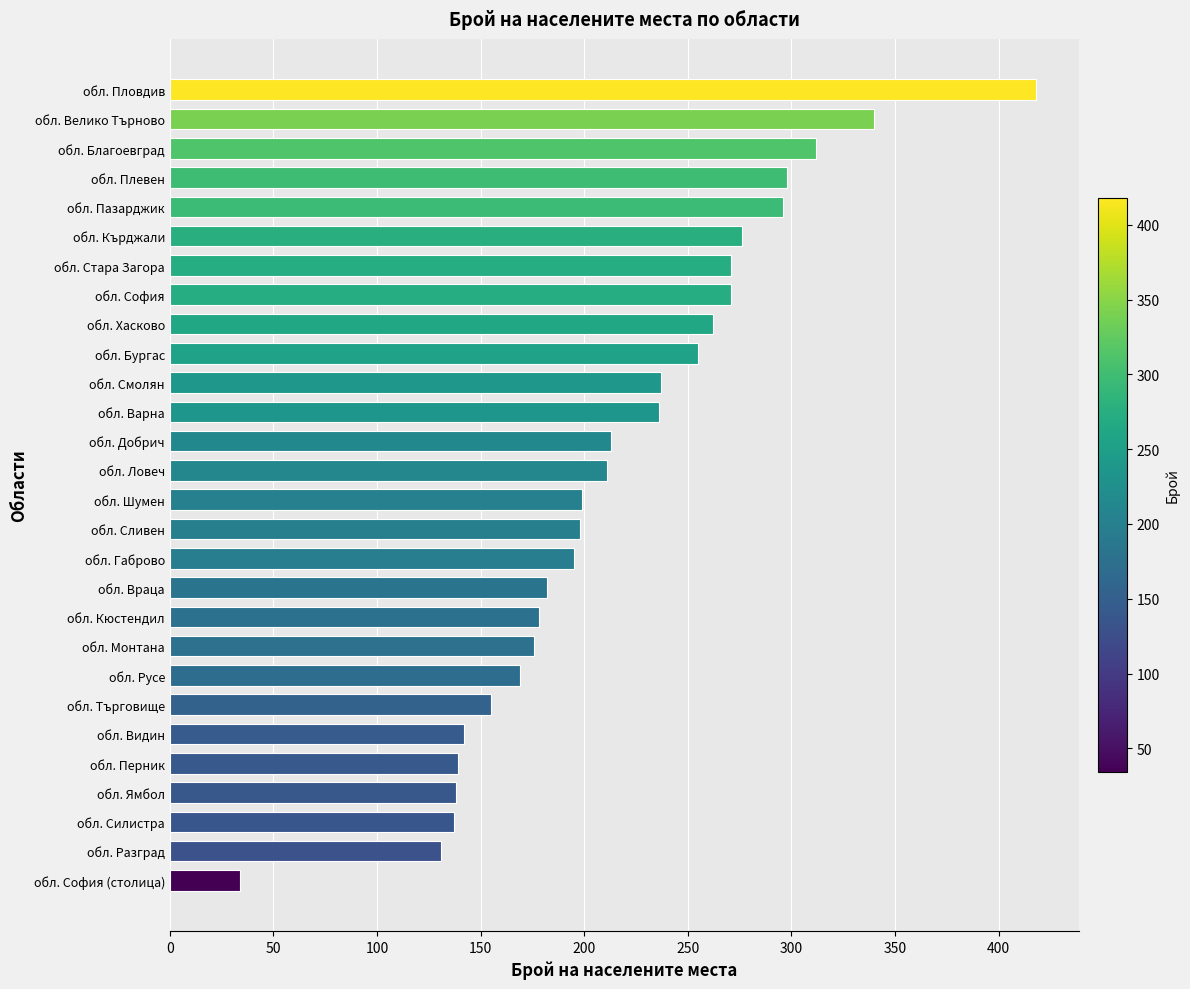

What is the approximate value at обл. Хасково, to the nearest 10?

260